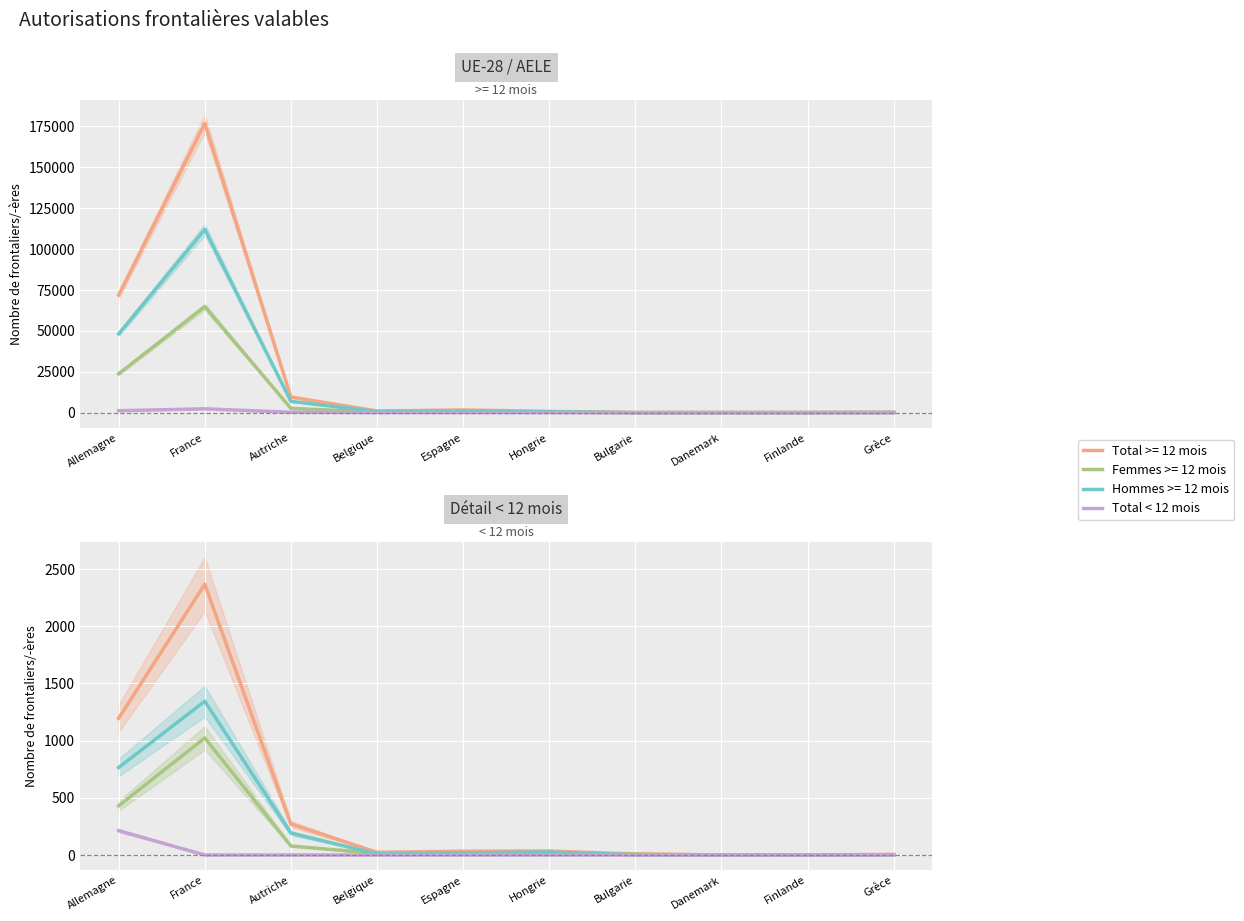

Rank the categories by Total < 12 mois value from lowest to highest.

Danemark, Finlande, Grèce, Bulgarie, Belgique, Espagne, Hongrie, Autriche, Allemagne, France